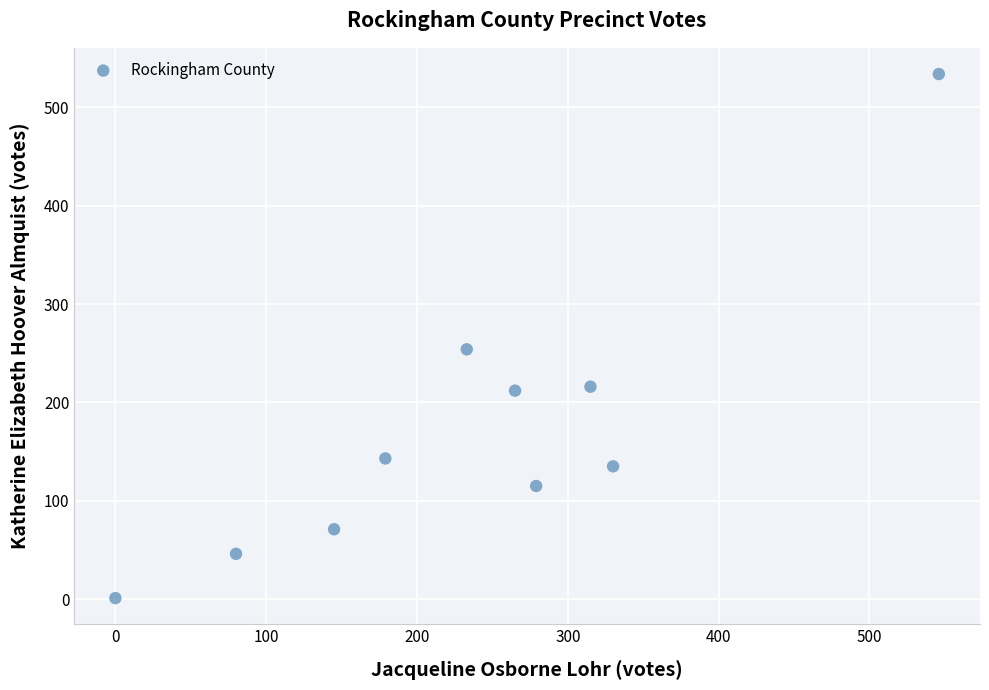

What Y value in the scatter plot is closest to 267?

254